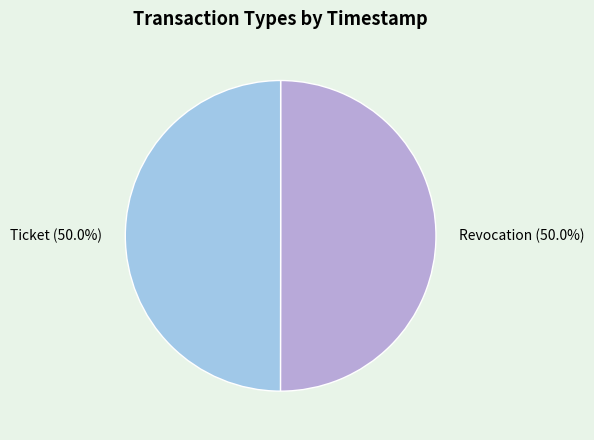

To the nearest percent, what percentage of the pie is Ticket?

50%